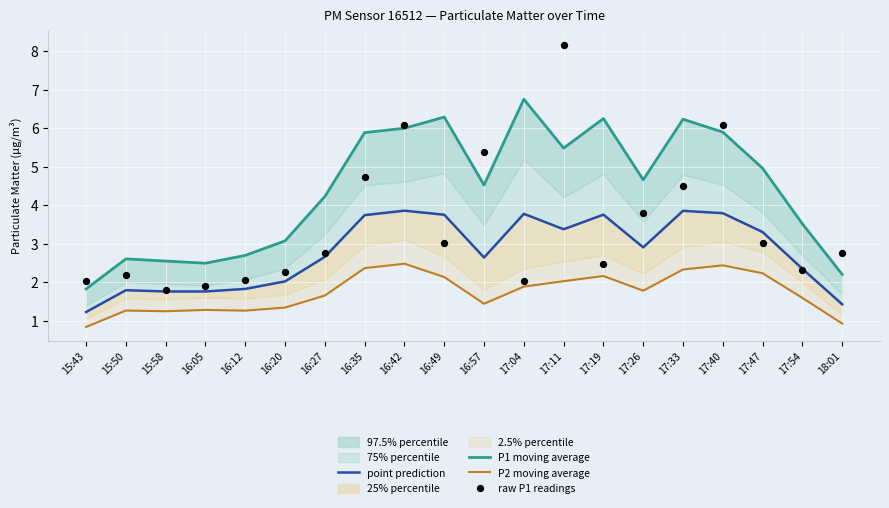

Which series reaches the maximum Y coordinate?

raw P1 readings